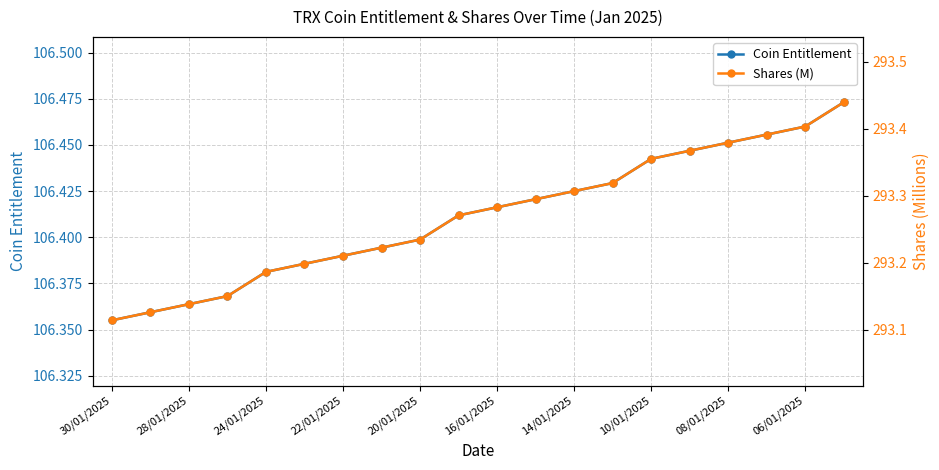

Rank the series by their average value, from lowest to highest.

Coin Entitlement, Shares (M)